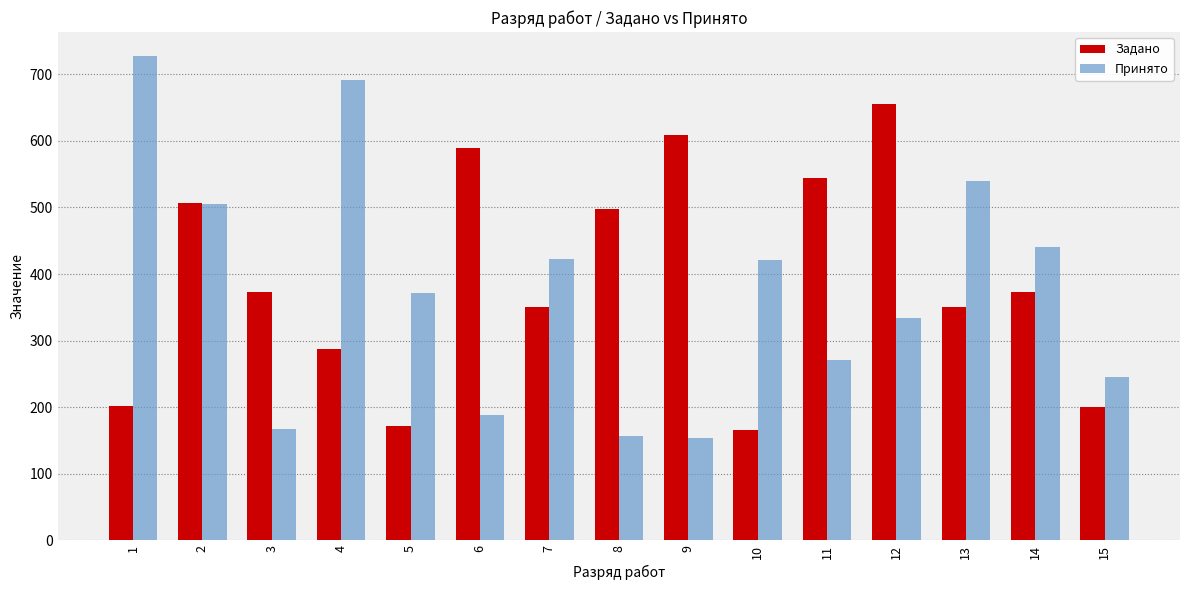

List the series in order of their peak value, lowest first.

Задано, Принято